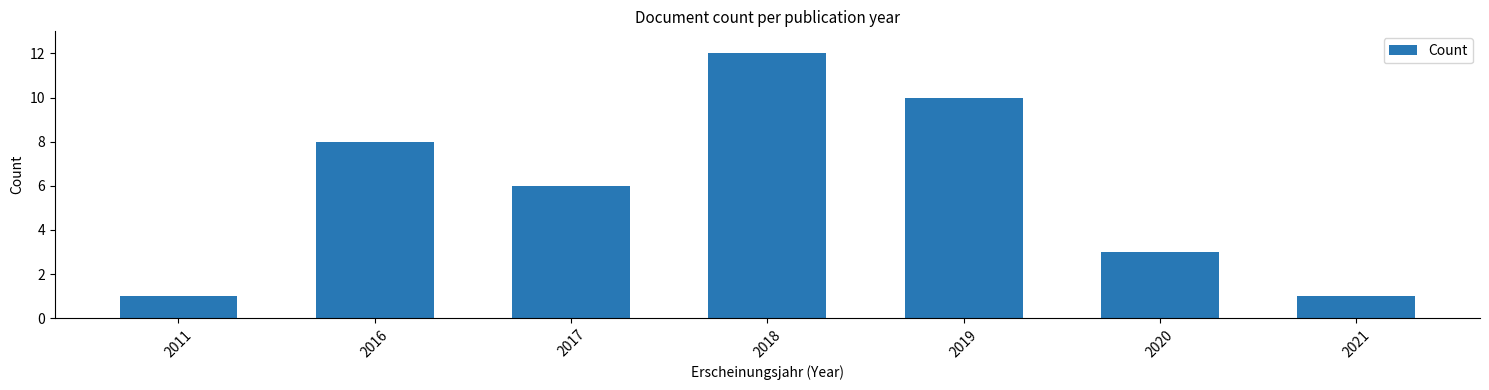

What is the sum of the values at 2017 and 2016?

14